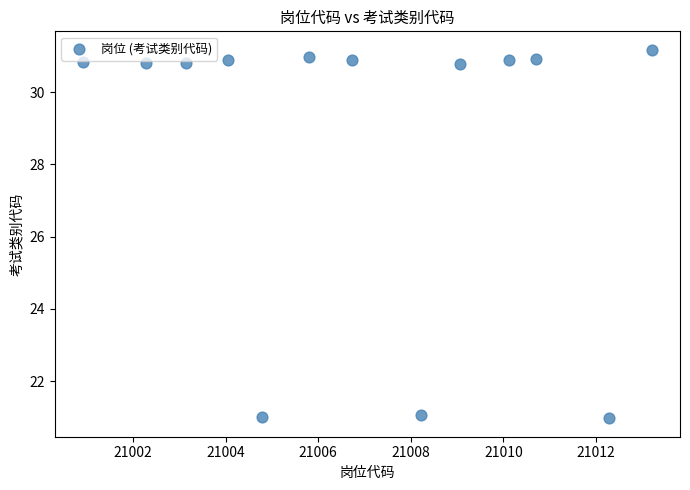

What is the range of Y values (max minus min)?

10.2